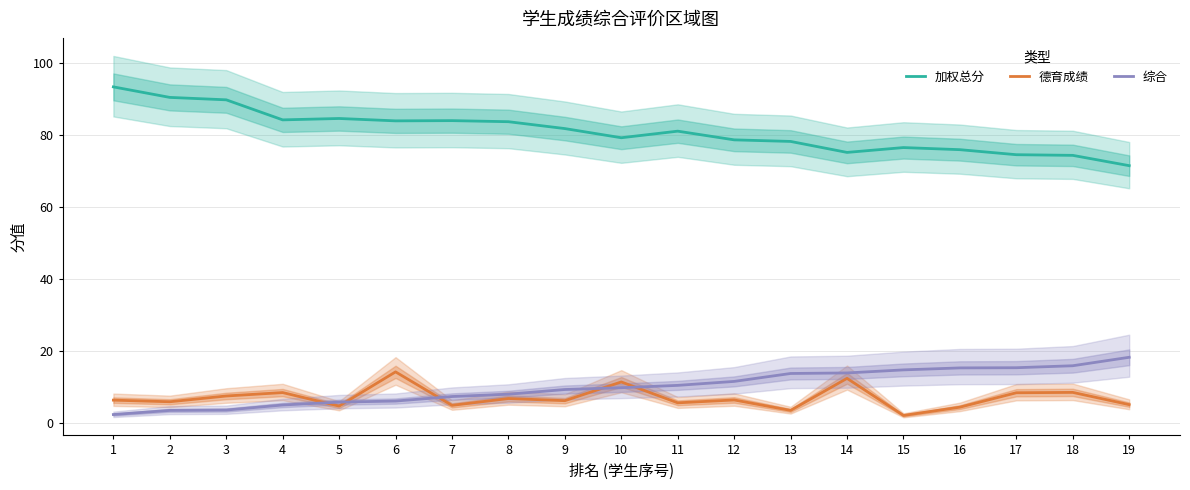

Is this an area chart (filled region under the line)?

No